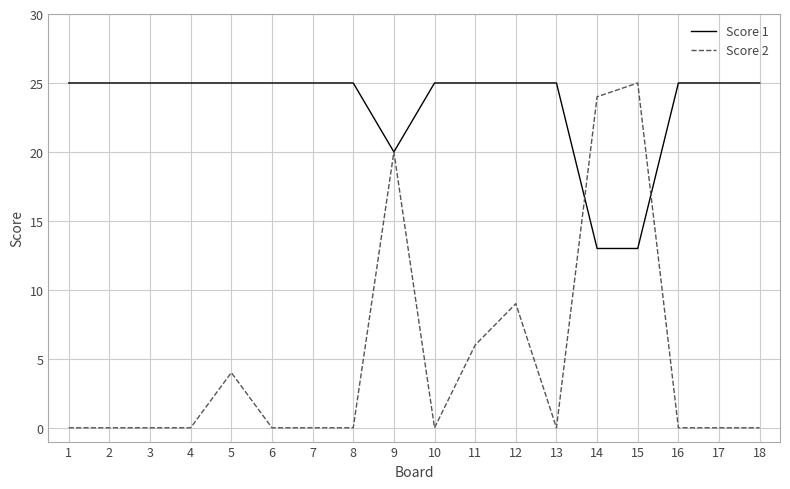

At which category is the sum across all series the highest?

9